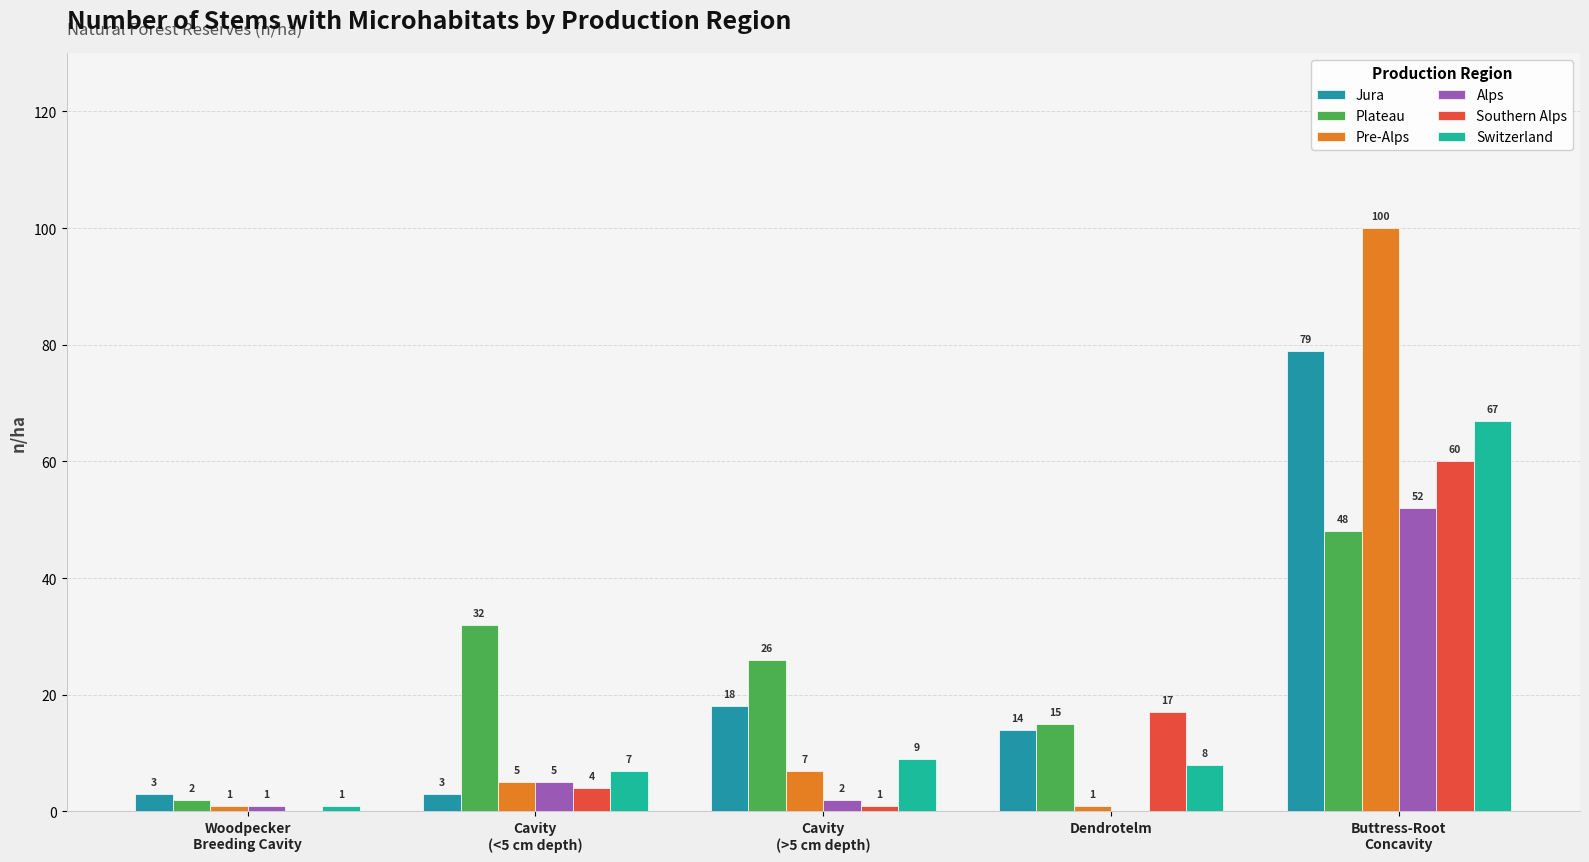

Is it true that Switzerland equals 67 at Buttress-Root
Concavity?

True